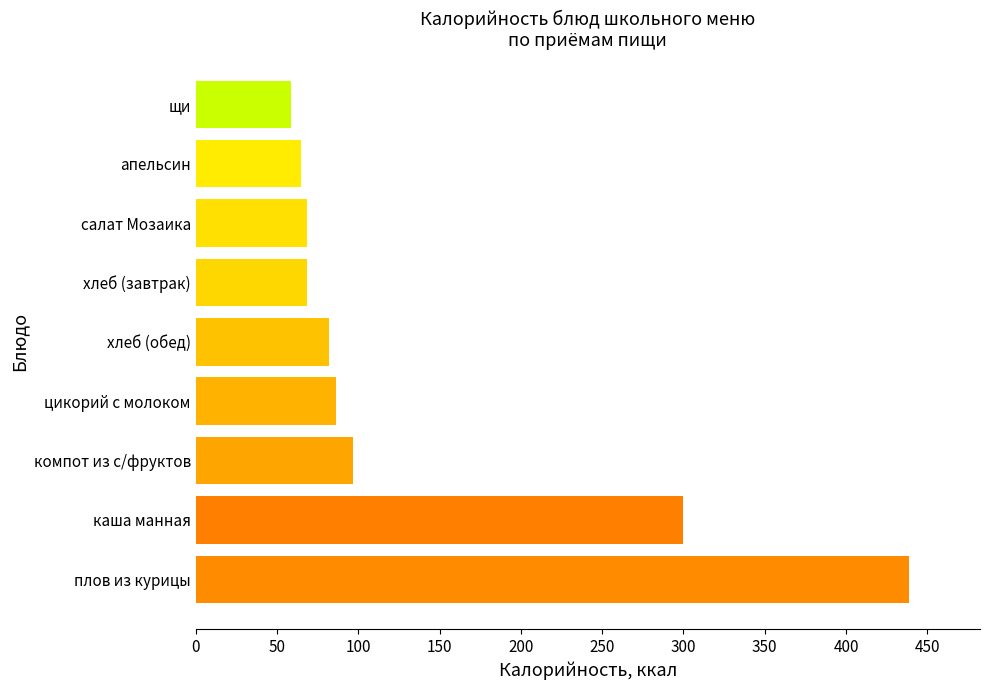

At which label is the value closest to 248?

каша манная